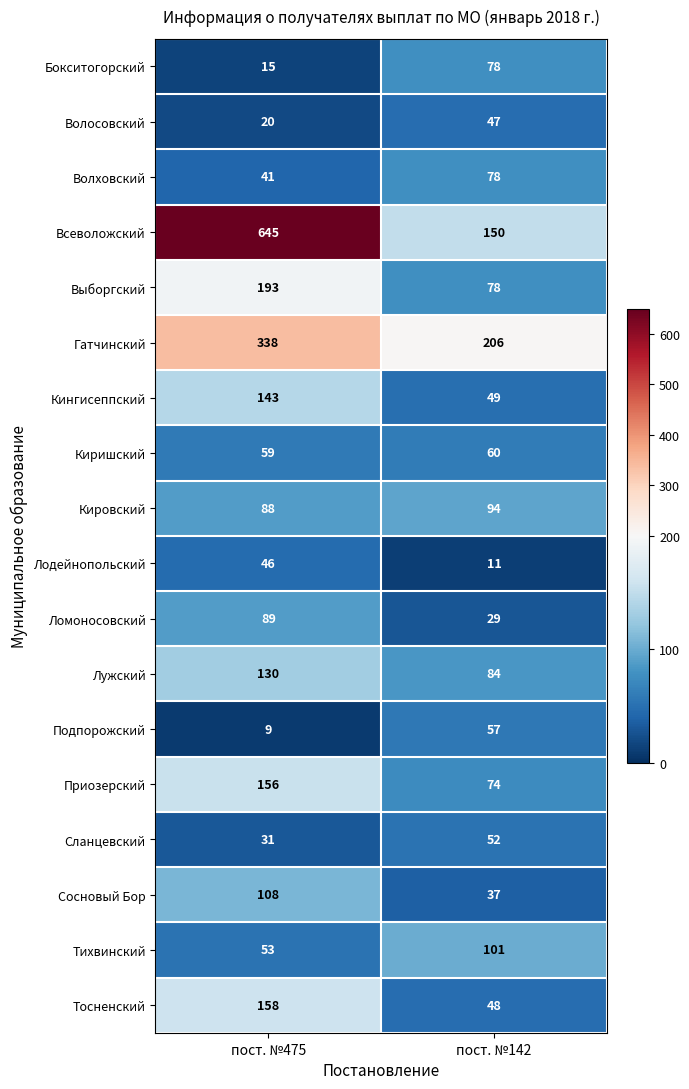

What is the sum of all Киришский values?

119